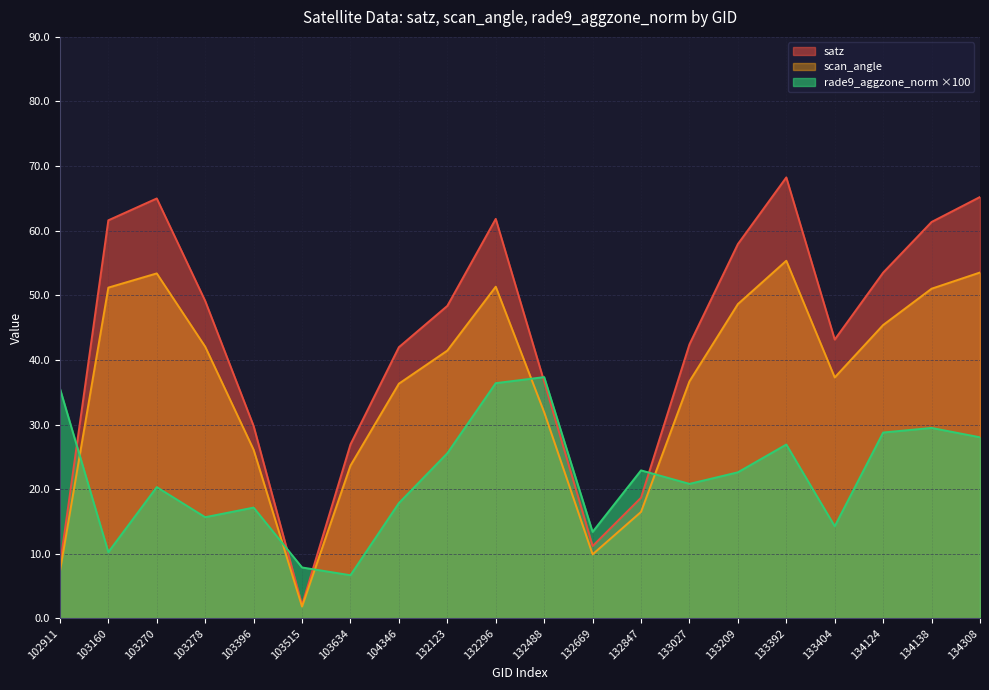

Between 132488 and 133392, which is larger?

133392